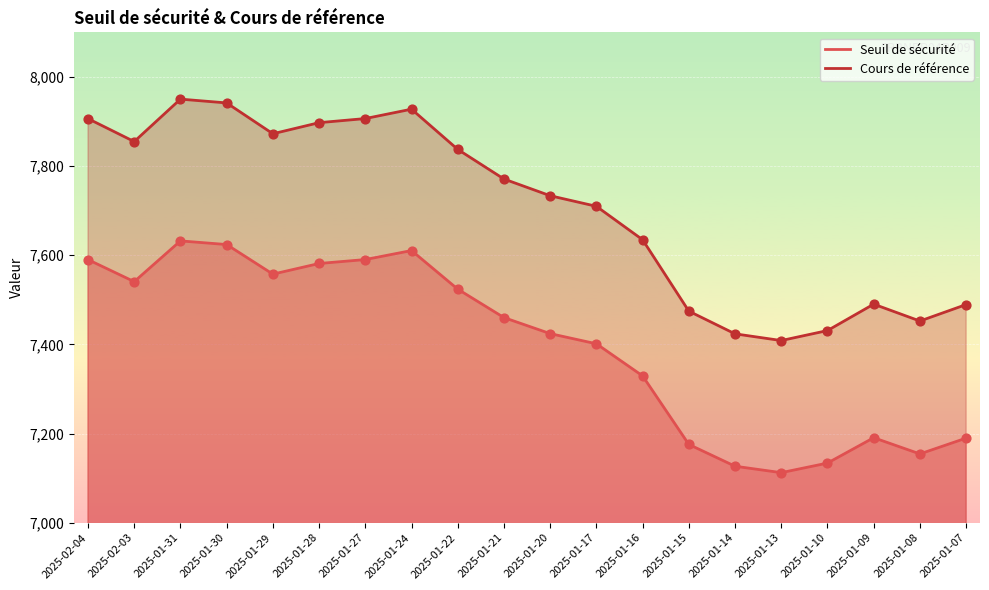

Which series contains the highest Y value?

Cours de référence